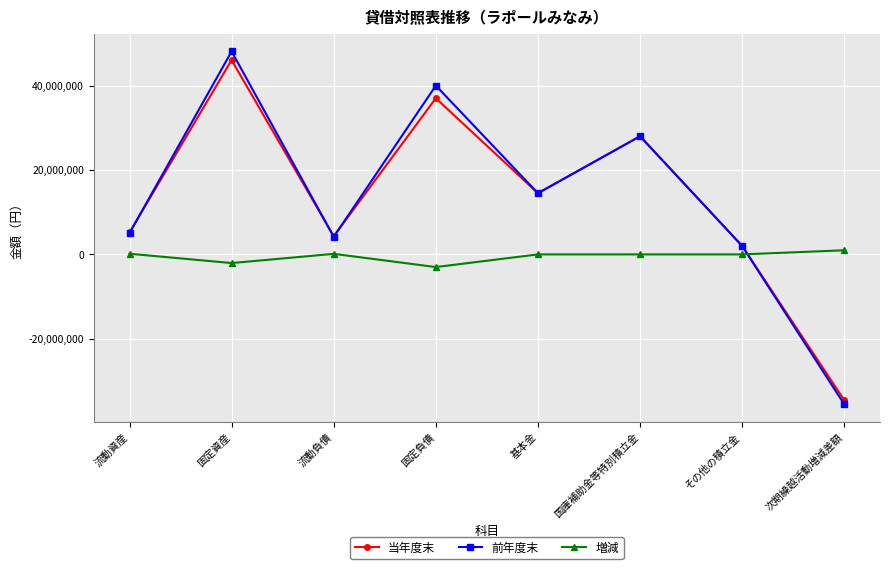

At which category does 増減 reach its first local valley?

固定資産